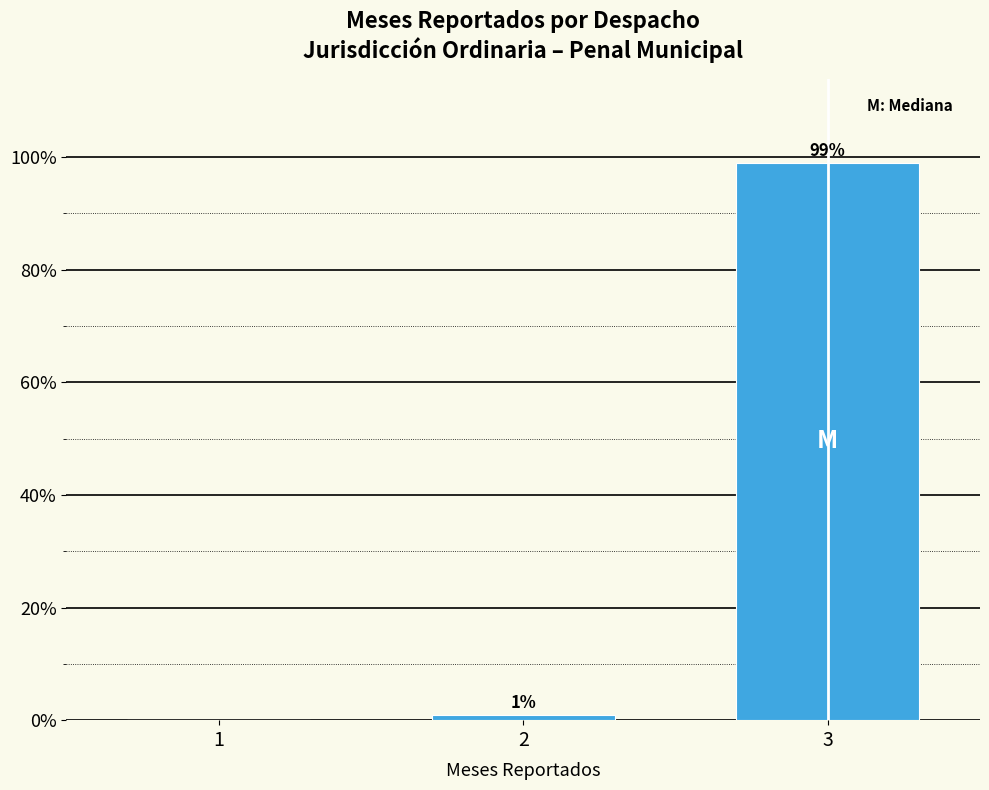

Reading left to right, transcribe all the data shown in this chart.

1=0	2=1	3=99